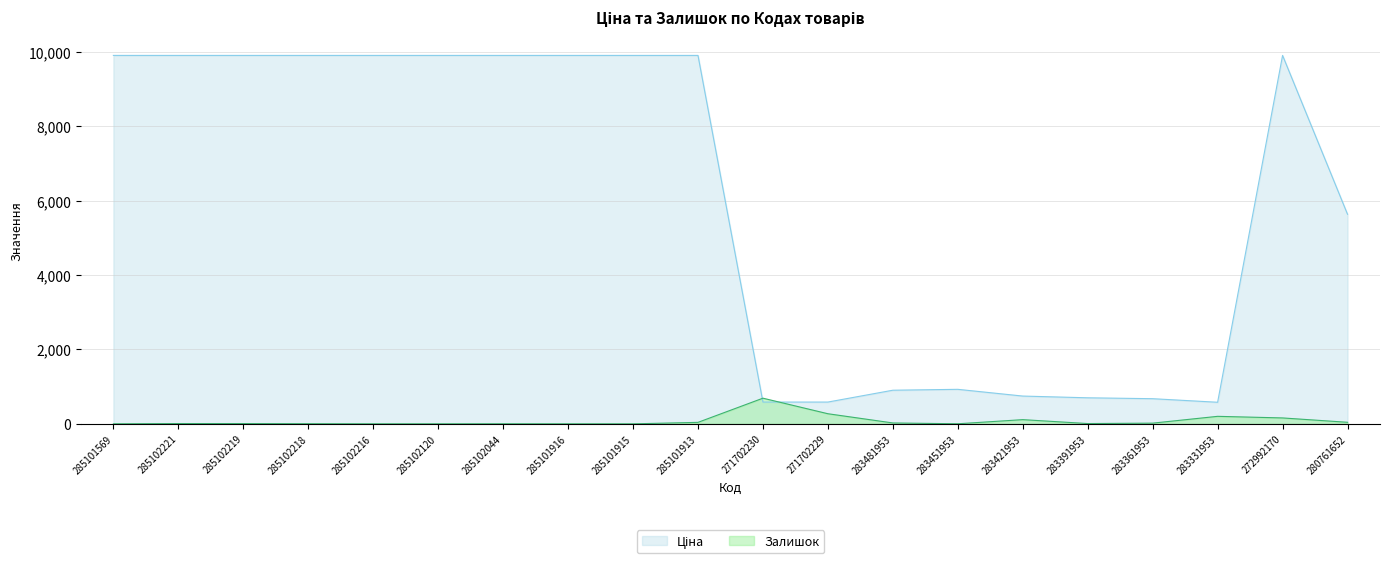

Between 283421953 and 280761652, which series saw the biggest shift?

Ціна